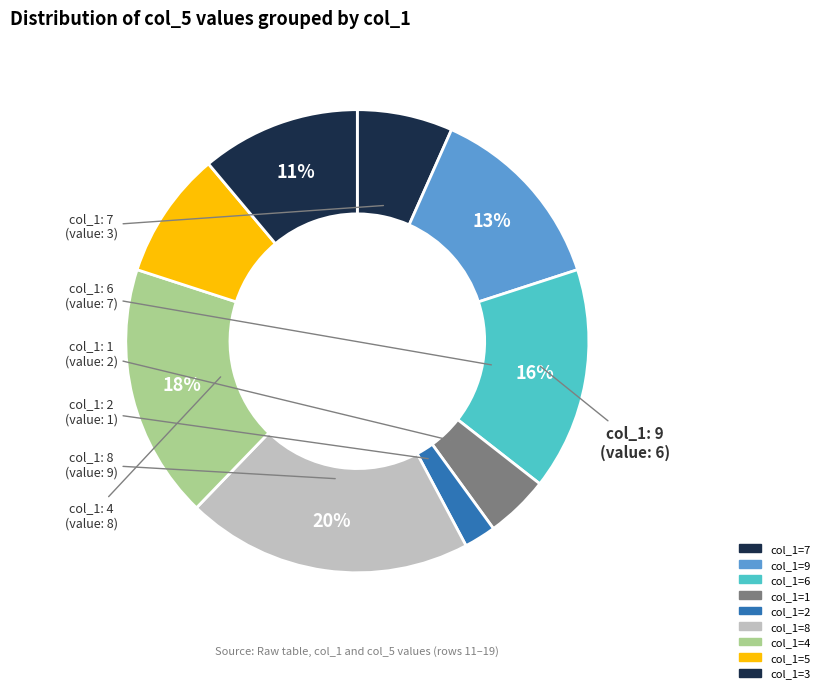

How many slices are in this pie chart?

9